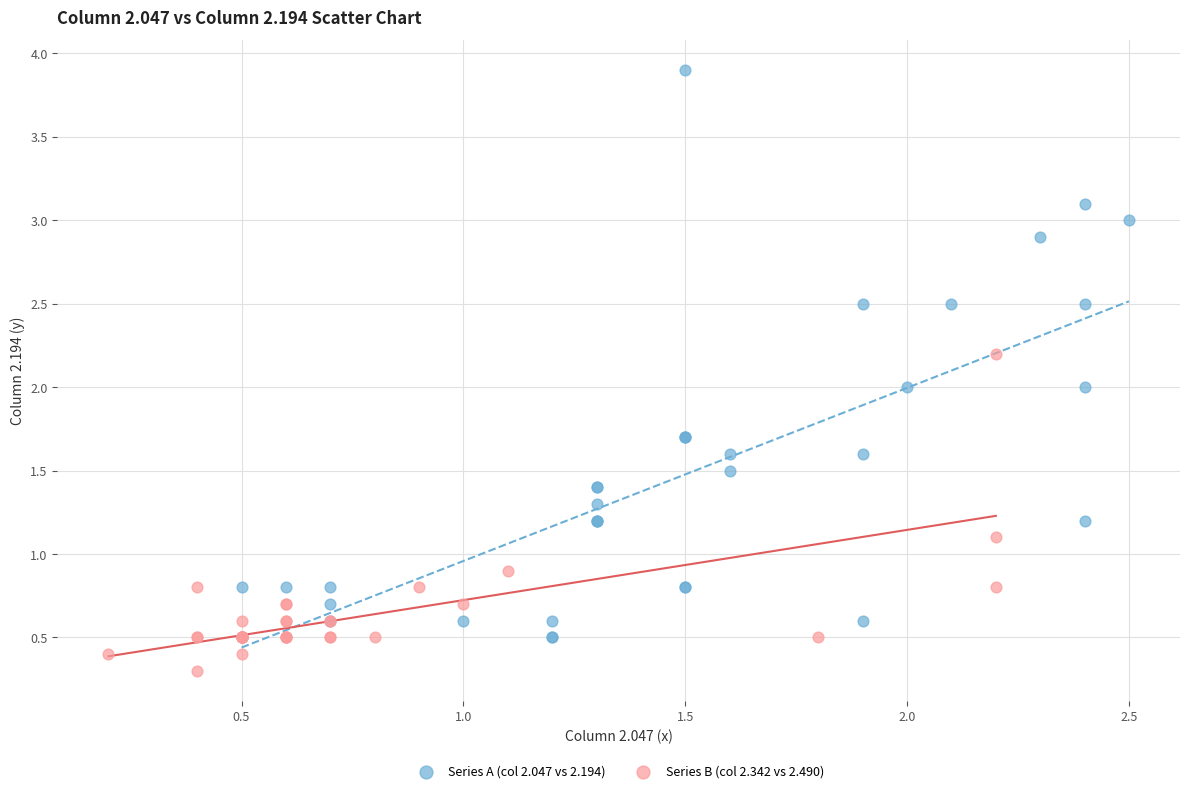

Which series contains the lowest Y value?

Series B (col 2.342 vs 2.490)